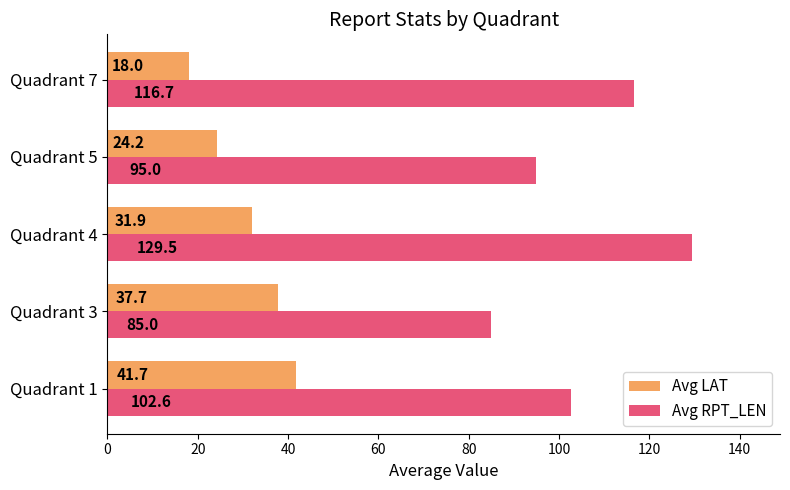

Which series has the largest range (max minus min)?

Avg RPT_LEN